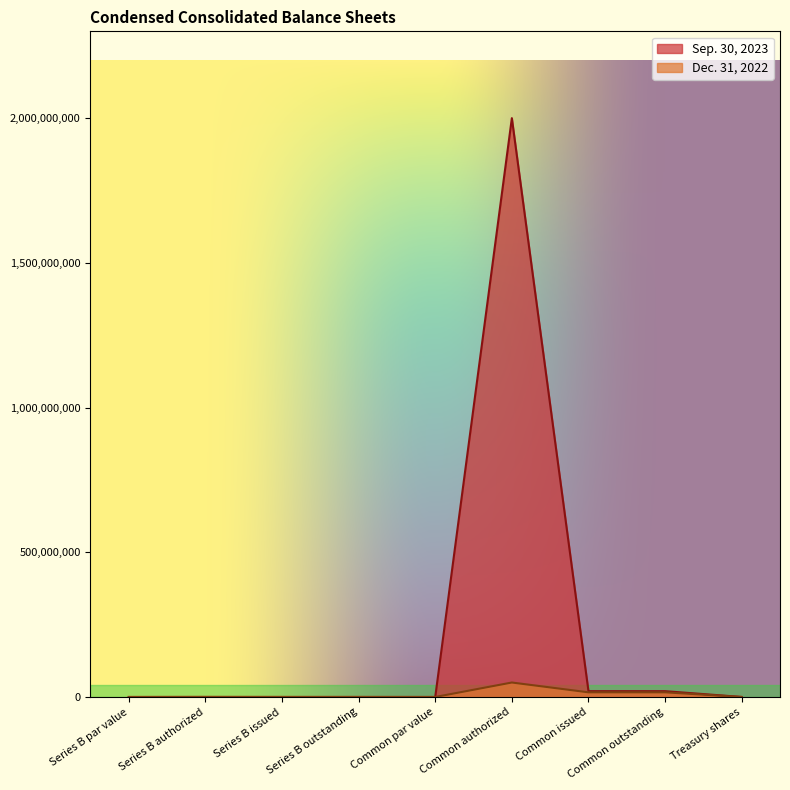

Is the value of Sep. 30, 2023 at Series B authorized greater than the value of Dec. 31, 2022 at Common authorized?

No